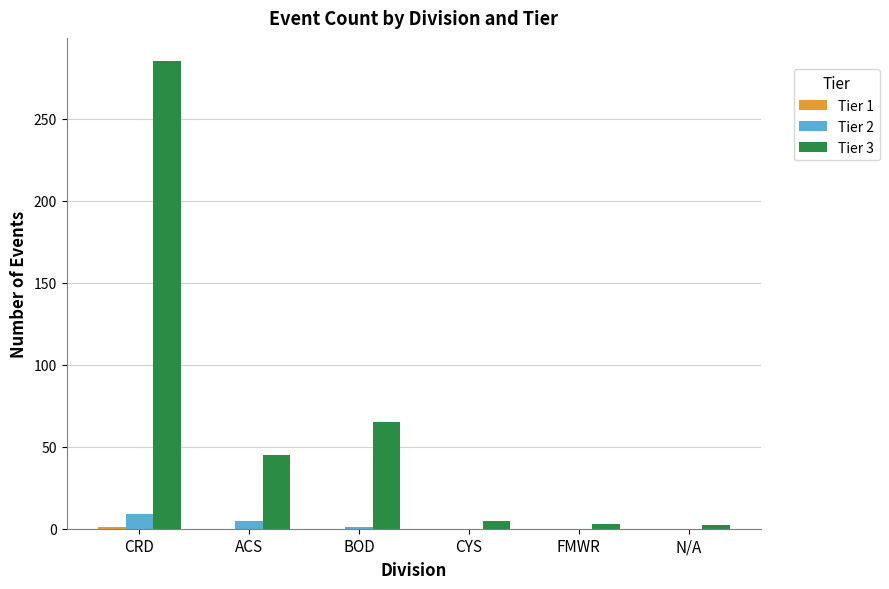

Read the Tier 3 value at ACS, to the nearest 5.

45